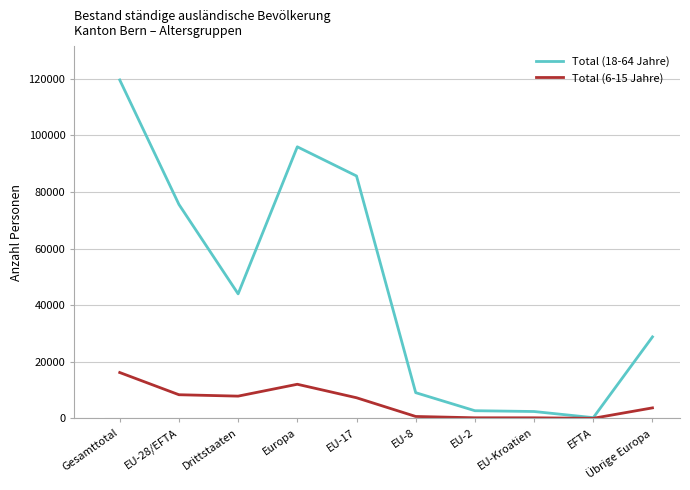

Rank the series by their maximum value, from highest to lowest.

Total (18-64 Jahre), Total (6-15 Jahre)